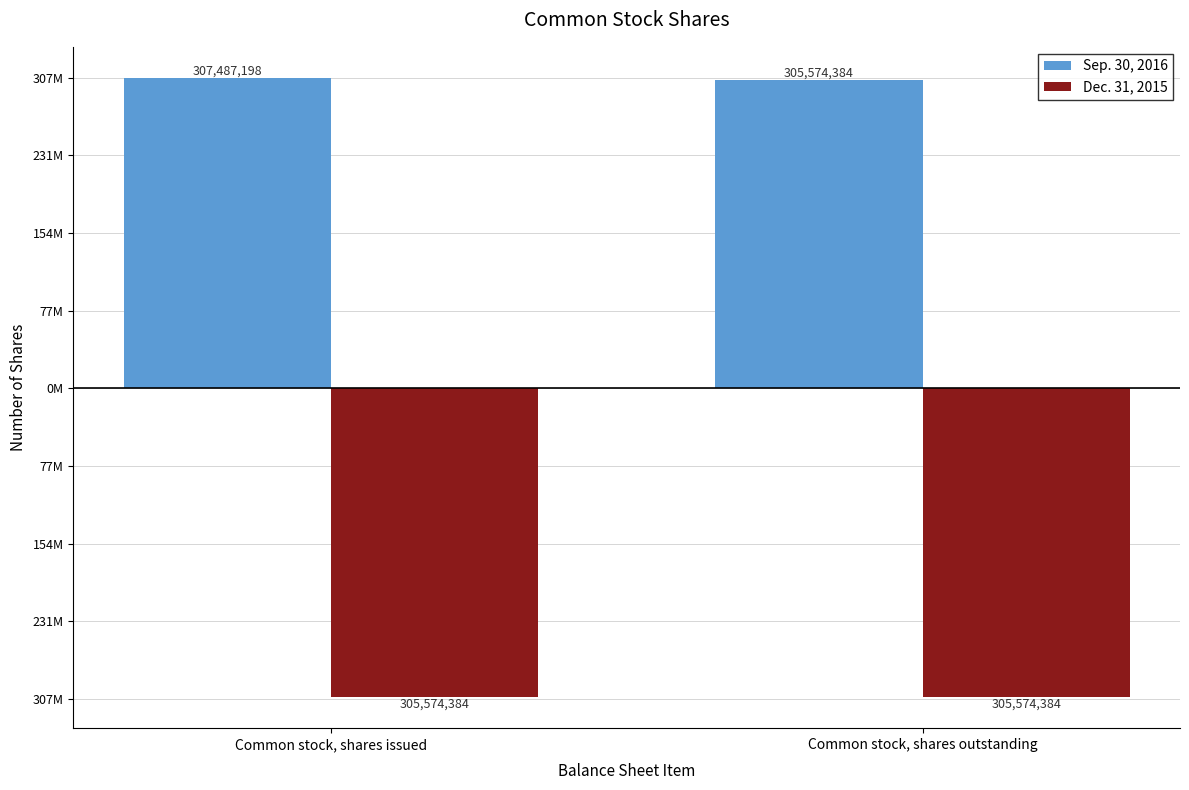

Is the value of Sep. 30, 2016 at Common stock, shares outstanding greater than the value of Dec. 31, 2015 at Common stock, shares issued?

Yes